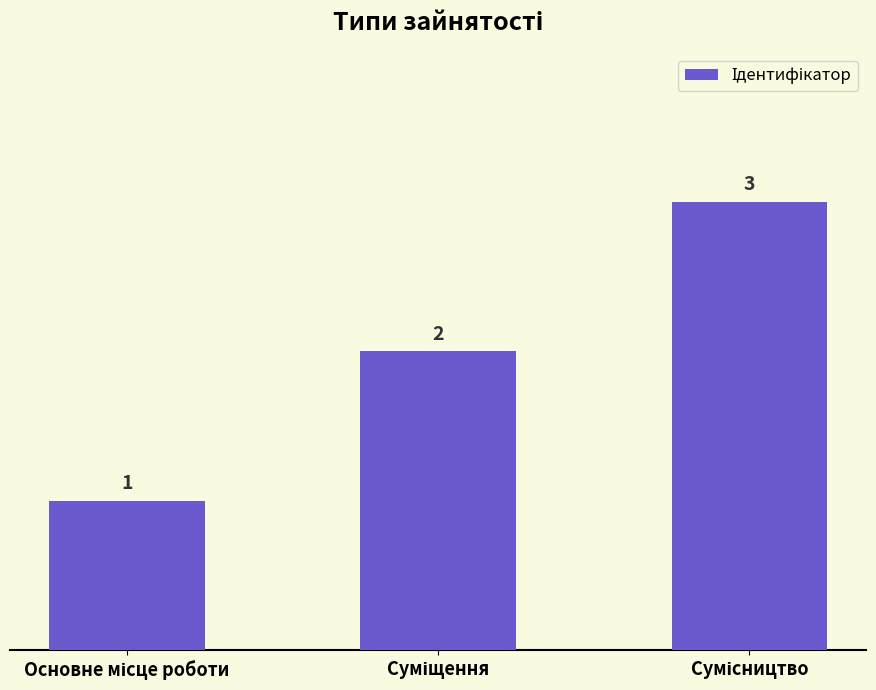

Count the values in the range 1 to 3.

3